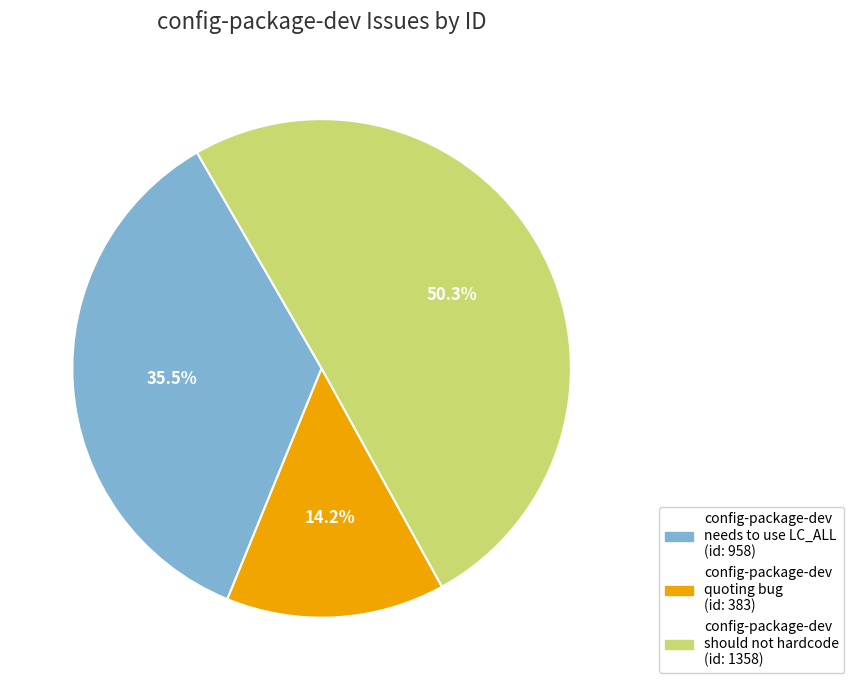

Which category accounts for the majority?

config-package-dev should not hardcode